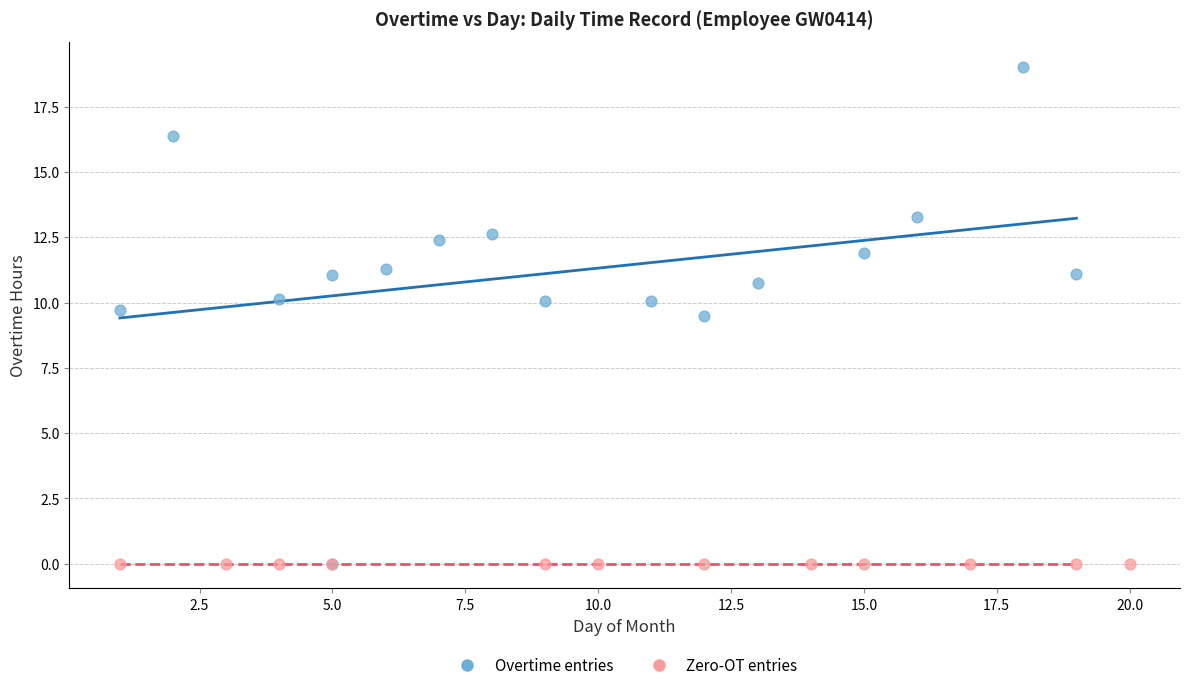

Which series contains the highest Y value?

Overtime entries